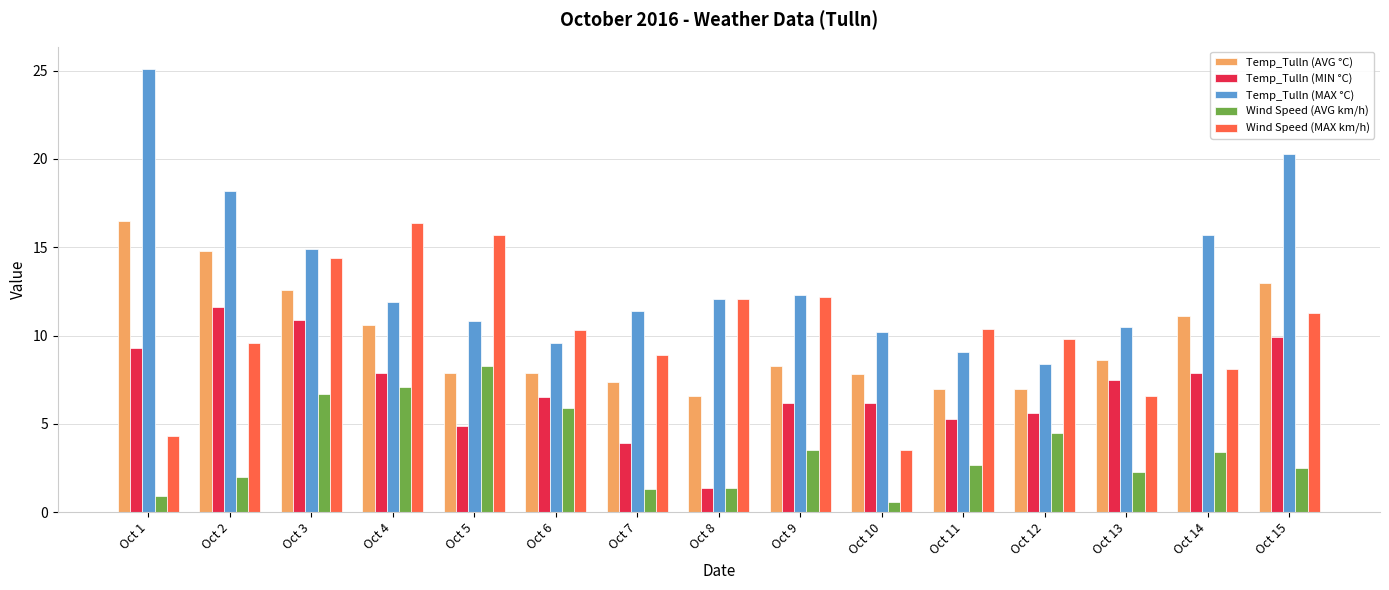

How many groups of bars are there?

15